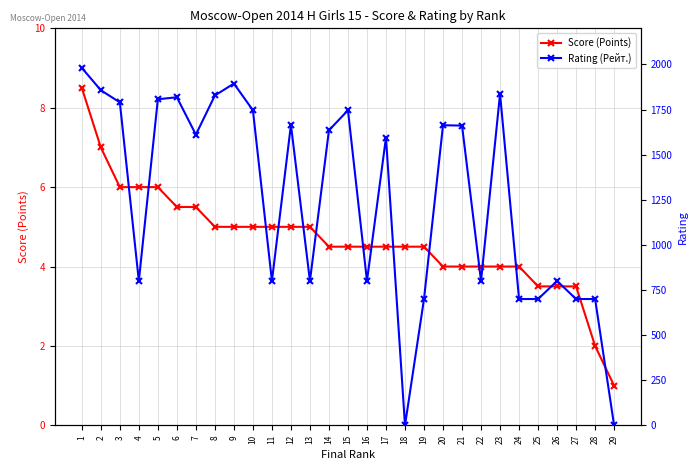

What is the sum of all Score (Points) values?

135.0